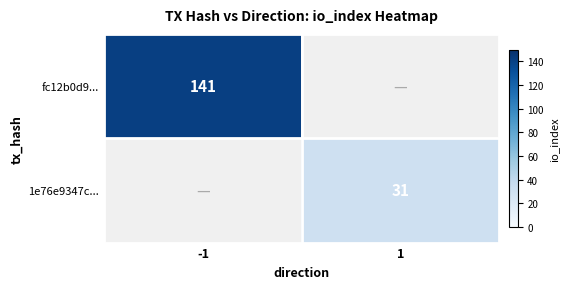

True or false: 1e76e9347c... has a value of 42 at 1.

False